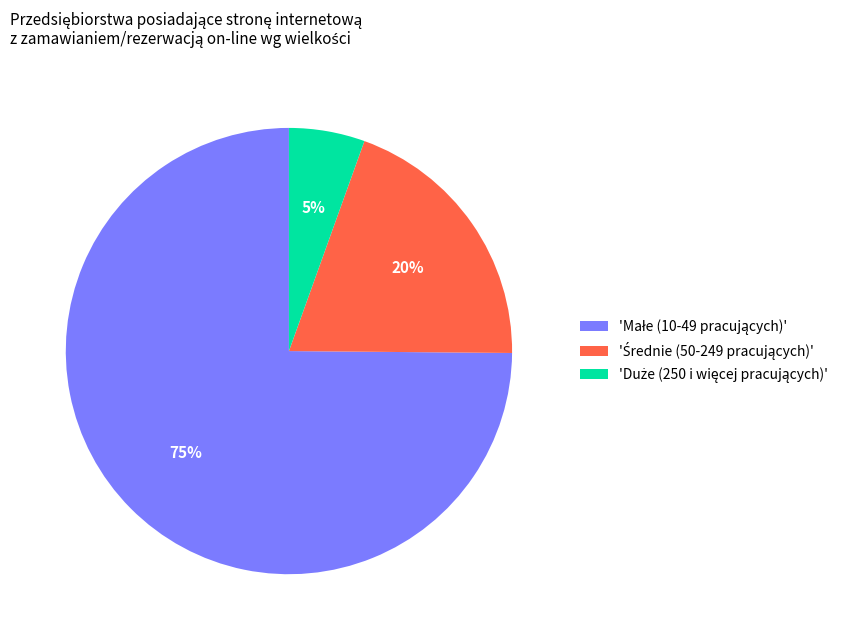

How many slices are in this pie chart?

3